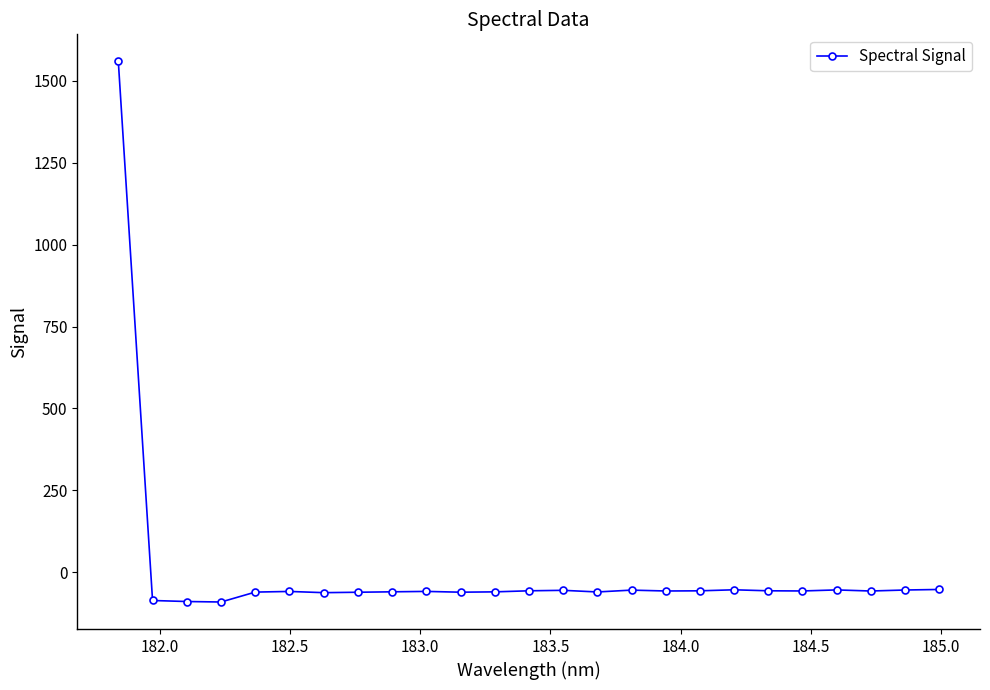

True or false: the data has more than 2 interior local peaks.

True